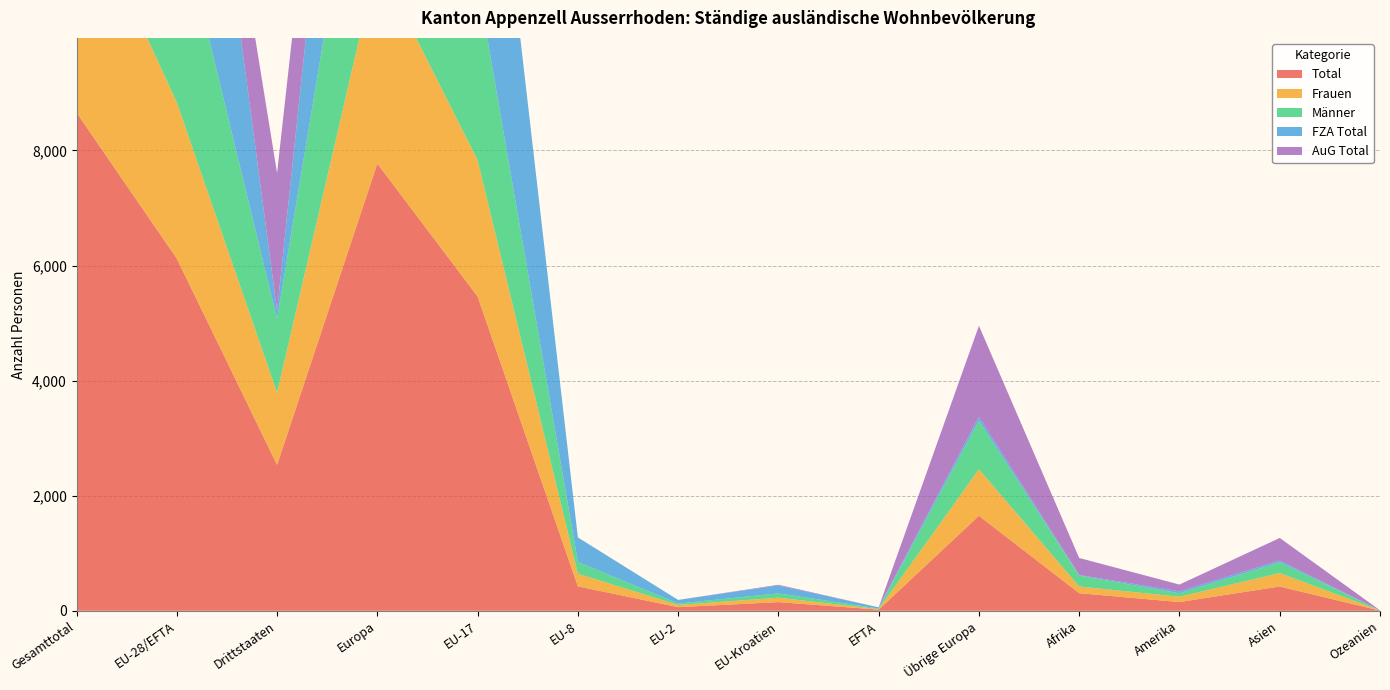

Reading right to left, list all the values displayed in this chart.

Total: 3	422	152	306	1651	20	151	63	425	5462	7772	2536	6121	8657
Frauen: 2	233	93	116	808	10	76	39	220	2369	3522	1254	2714	3968
Männer: 1	189	59	190	843	10	75	24	205	3093	4250	1282	3407	4689
FZA Total: 1	29	34	10	69	20	139	63	425	5461	6177	143	6108	6251
AuG Total: 2	393	118	296	1582	0	12	0	0	1	1595	2393	13	2406